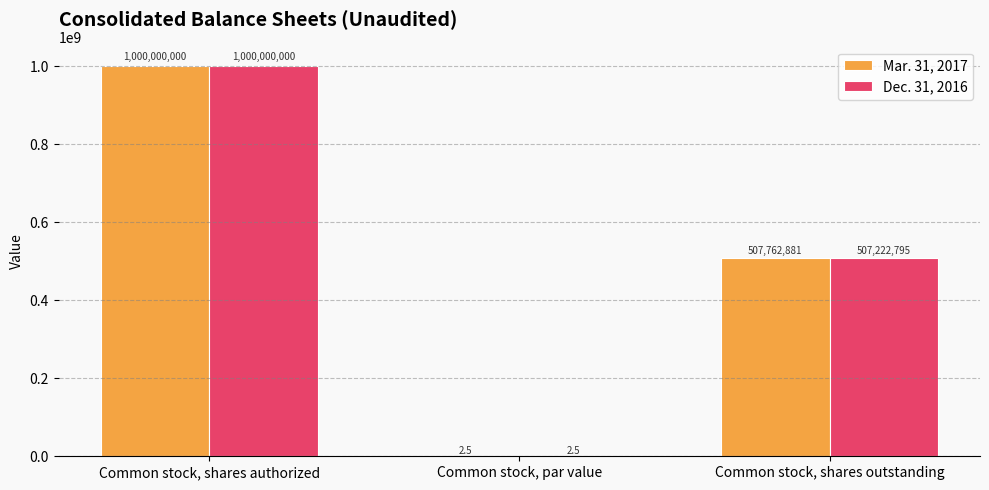

Reading left to right, transcribe all the data shown in this chart.

Mar. 31, 2017: 1000000000.0	2.5	507762881.0
Dec. 31, 2016: 1000000000.0	2.5	507222795.0